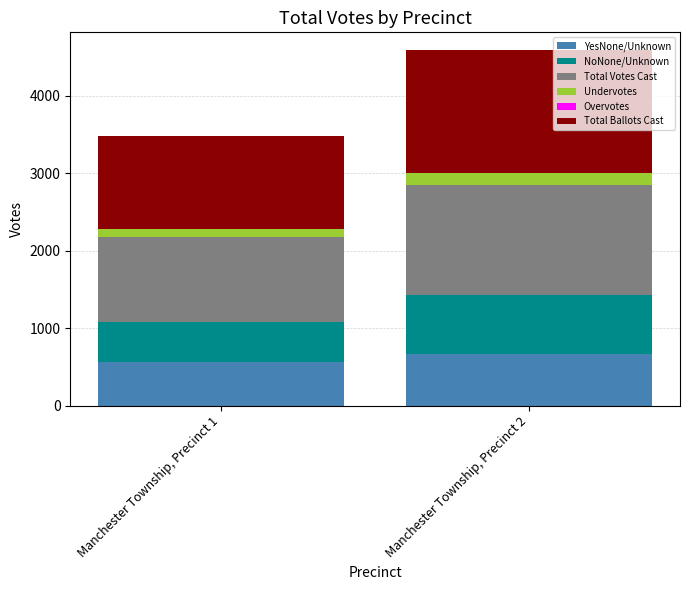

At which category is the sum across all series the highest?

Manchester Township, Precinct 2